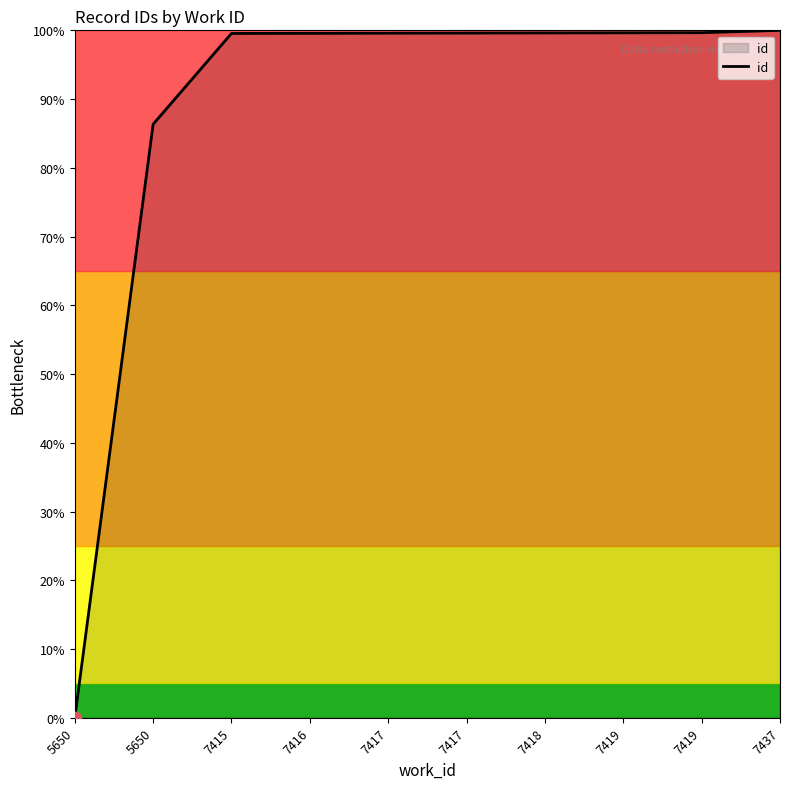

Approximately how many times larger is the value at 7418 compared to 7416?

1.0